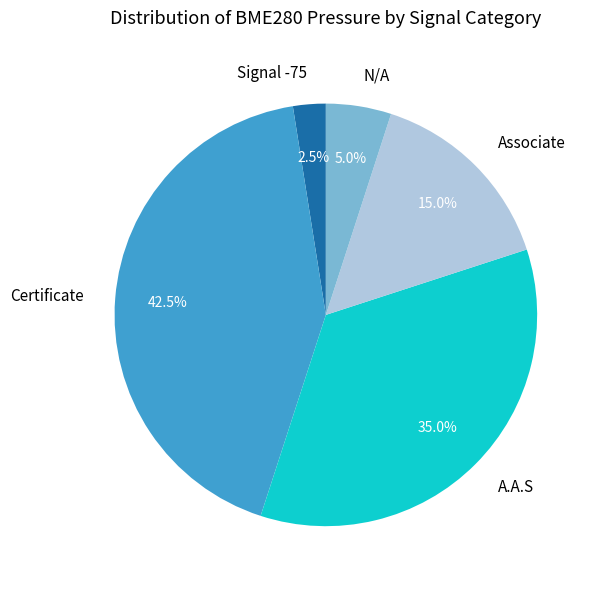

Between N/A and Certificate, which is larger?

Certificate